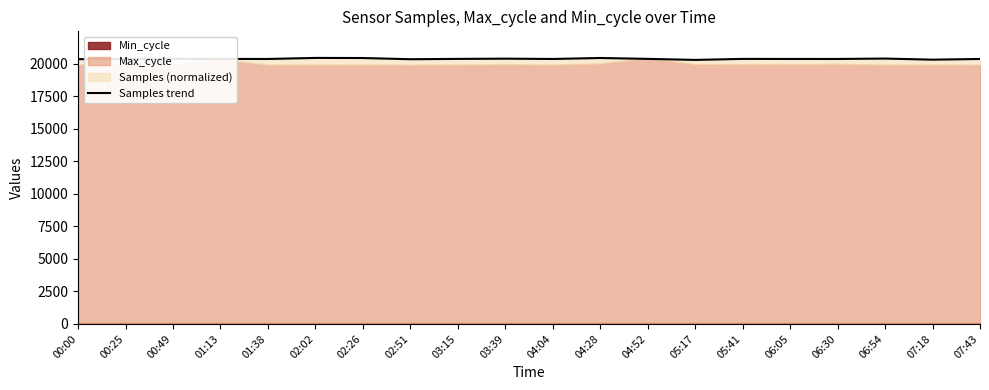

True or false: the data shows 13790.1 at 04:04.

False